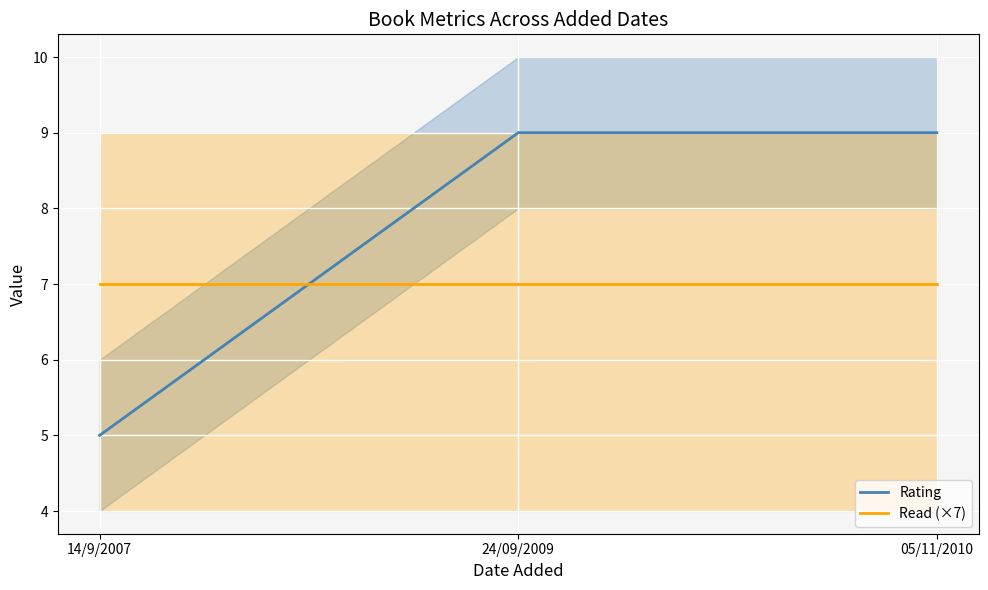

What is the value of the Read (×7) point at the 2nd from the left?

7